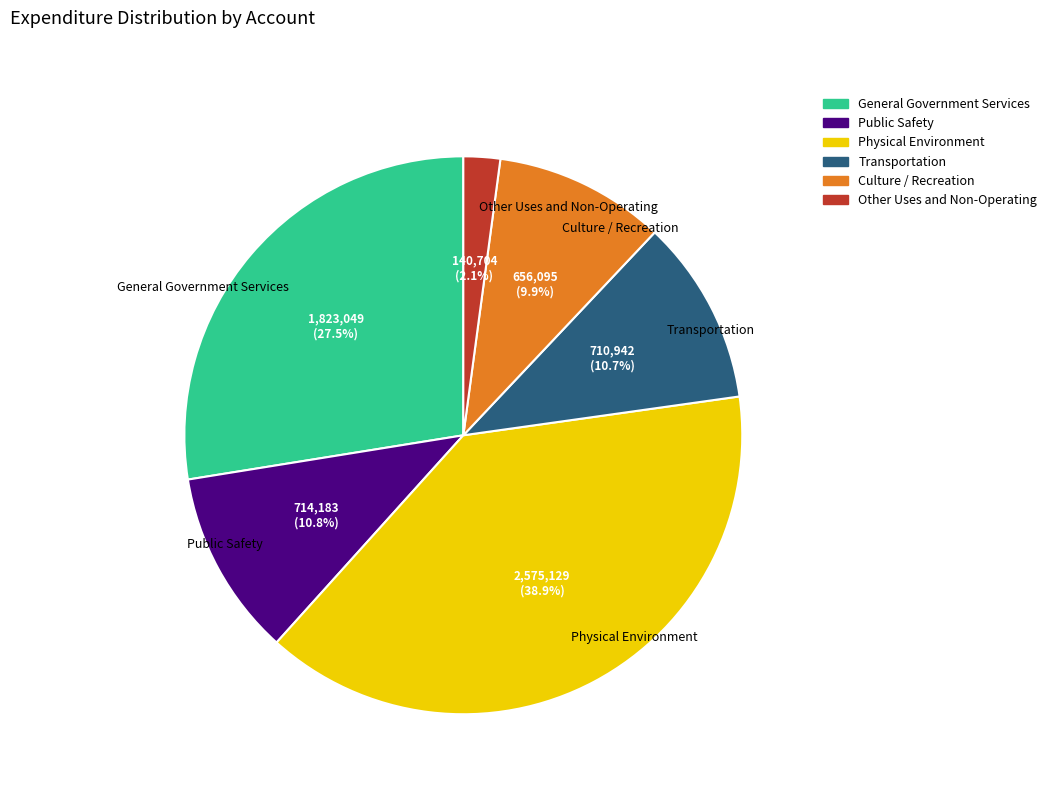

Do Physical Environment and Culture / Recreation together represent more than half of the pie?

No